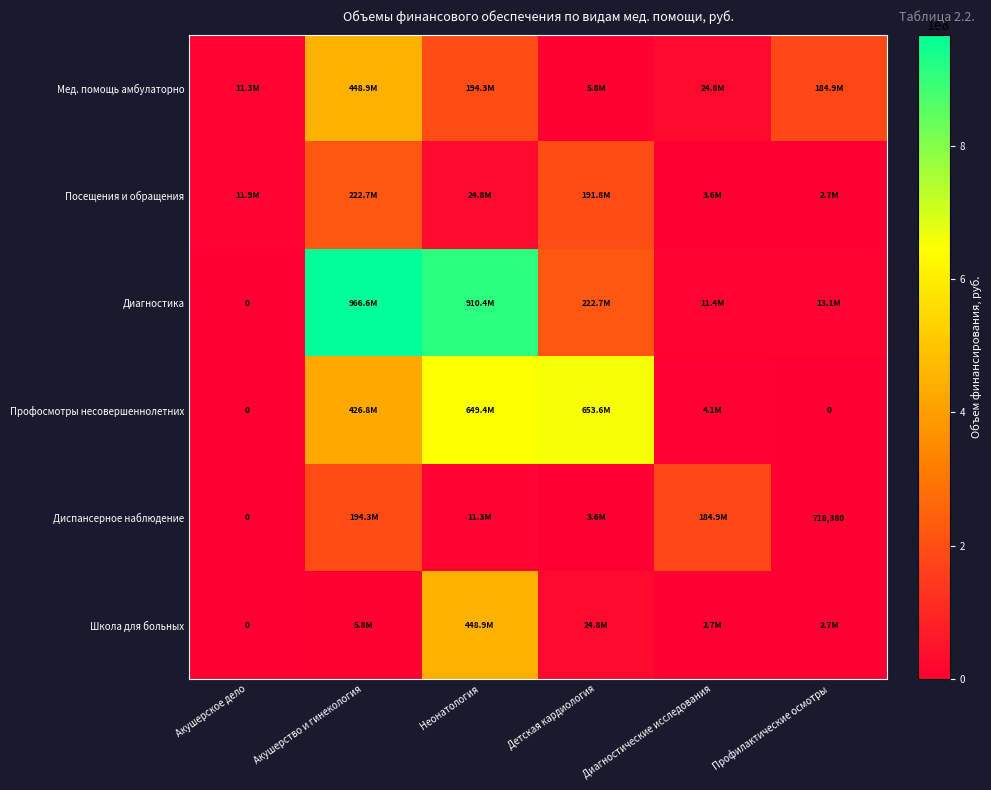

True or false: Посещения и обращения has a value of 191769200 at Детская кардиология.

True